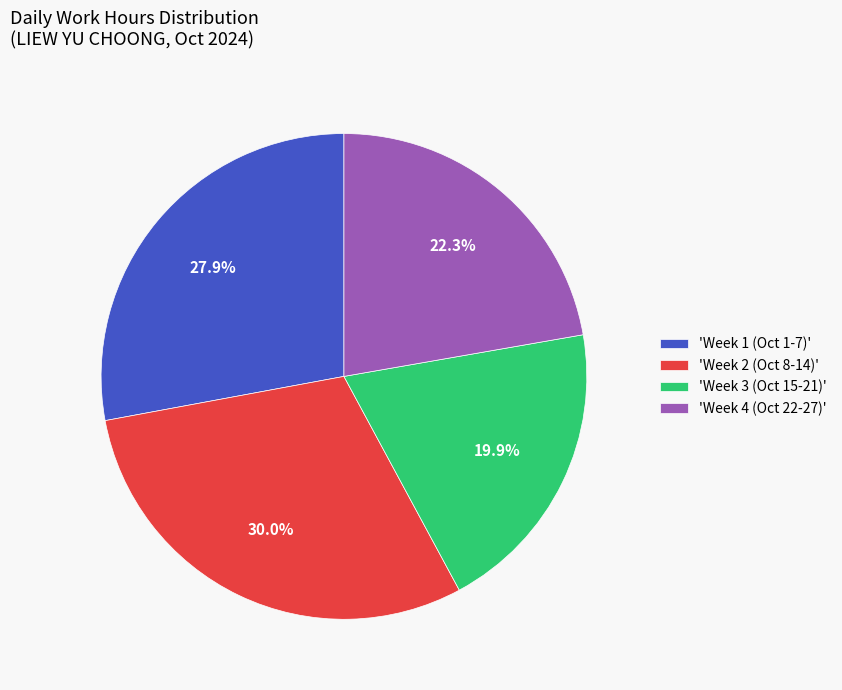

What percentage is NOT represented by 'Week 2 (Oct 8-14)'?

70.0%